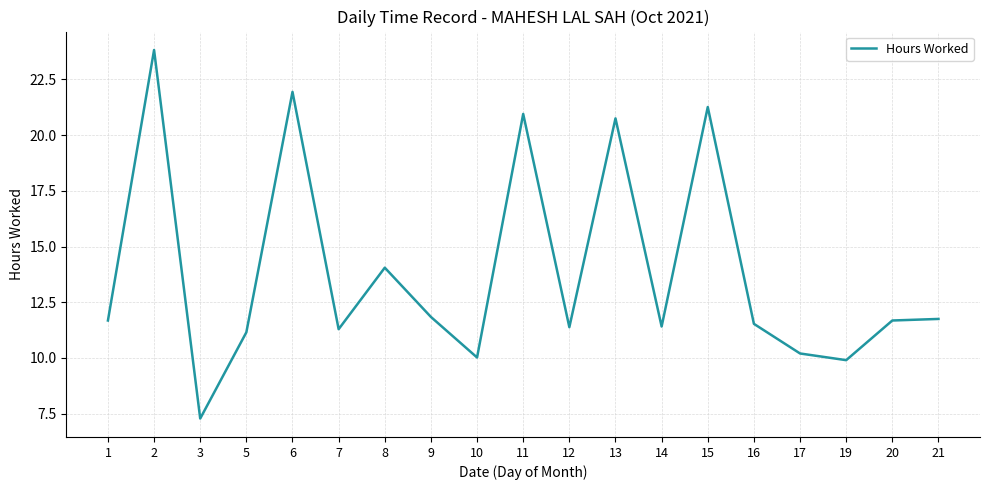

Approximately how many times larger is the value at 14 compared to 13?

0.5